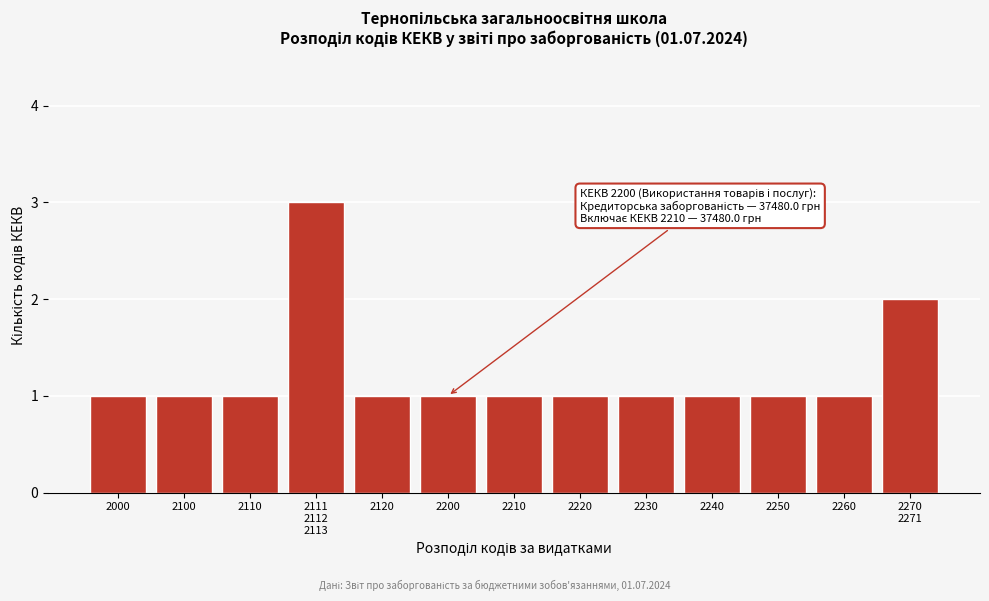

Reading left to right, transcribe all the data shown in this chart.

1	1	1	3	1	1	1	1	1	1	1	1	2